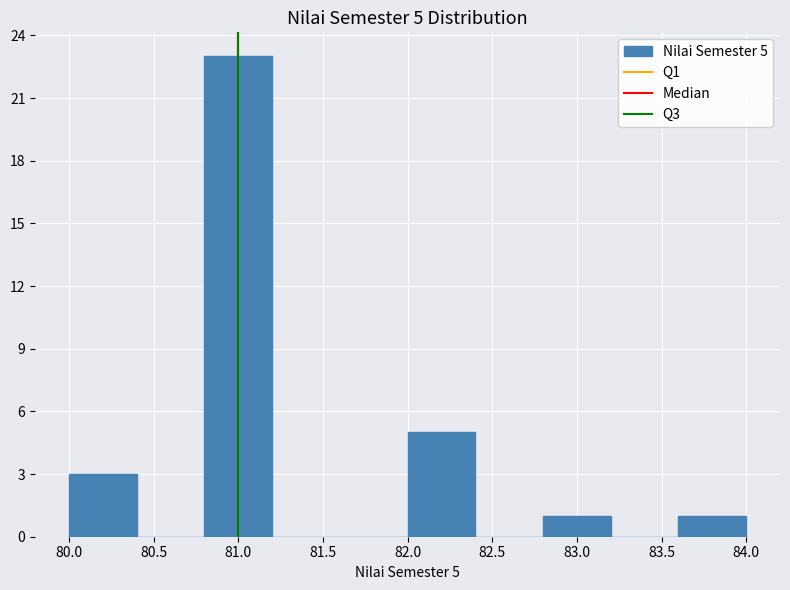

Over which range of the x-axis is the bar tallest?

80.8 to 81.2